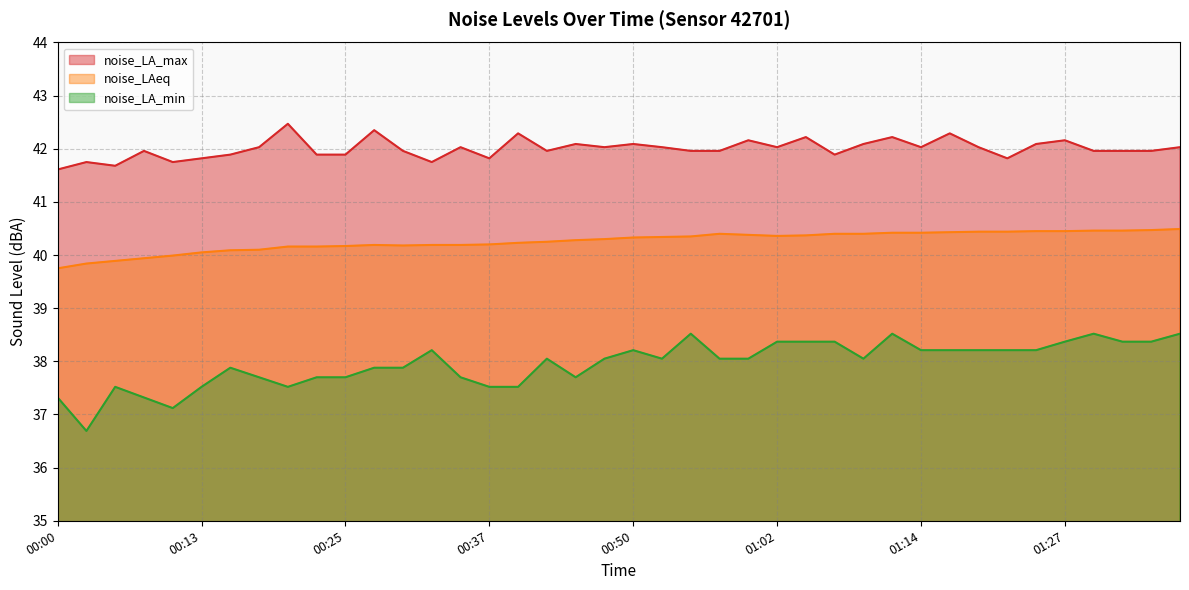

At how many categories does at least one series exceed 41?

40